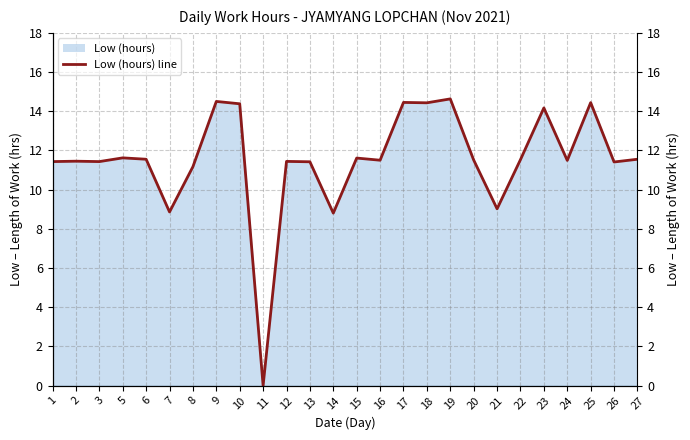

List the labels in order of value, largest first.

19, 9, 17, 25, 18, 10, 23, 5, 15, 6, 27, 22, 20, 16, 24, 2, 12, 1, 3, 13, 26, 8, 21, 7, 14, 11